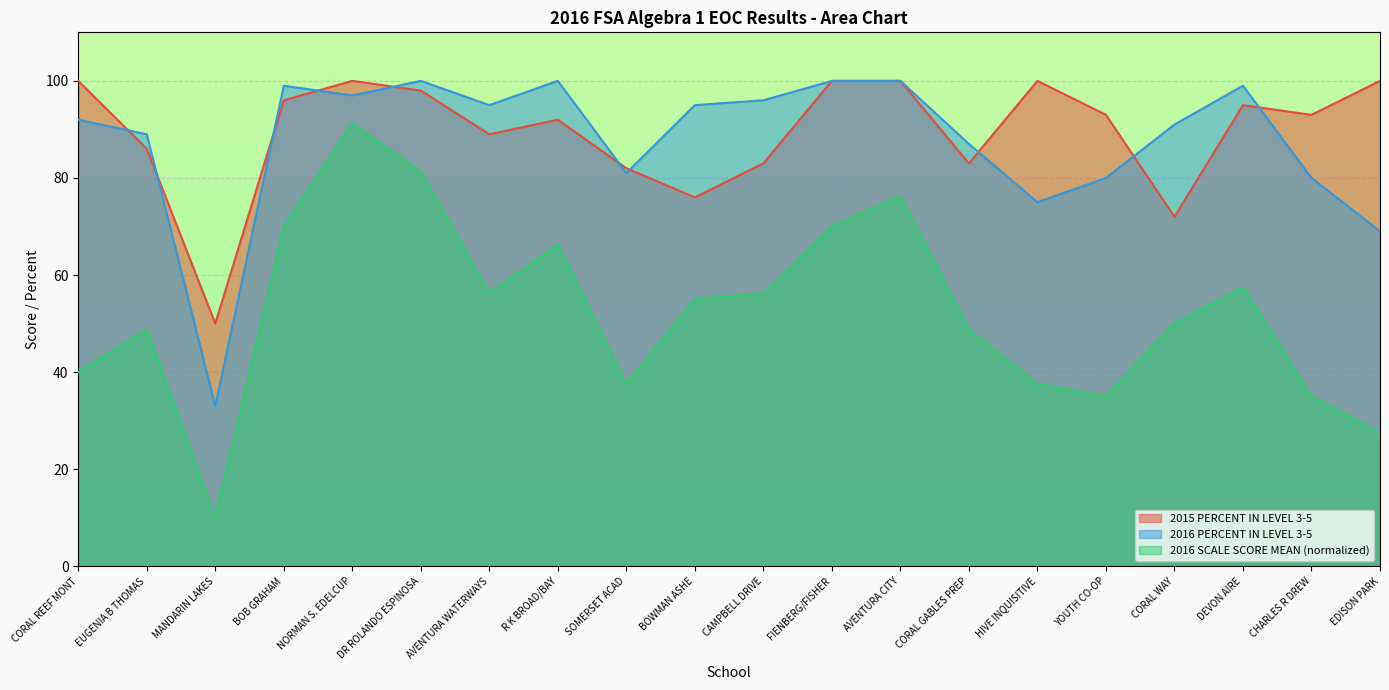

At which category is the sum across all series the highest?

NORMAN S. EDELCUP